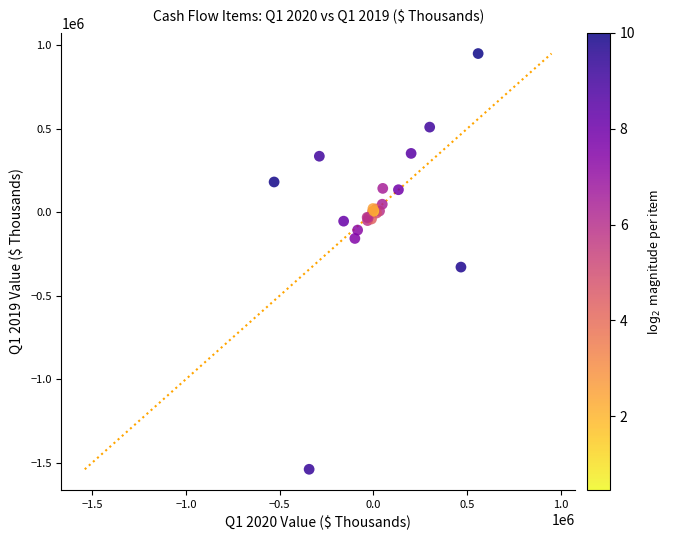

What Y value in the scatter plot is closest to -295009?

-328999